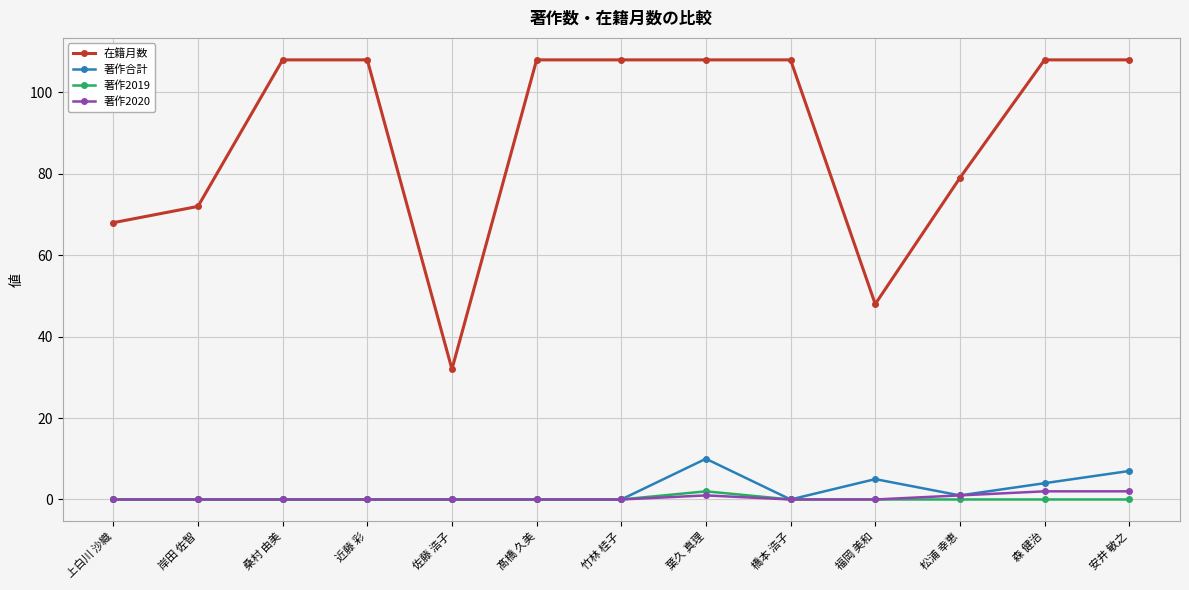

At which category is the sum across all series the highest?

葉久 真理